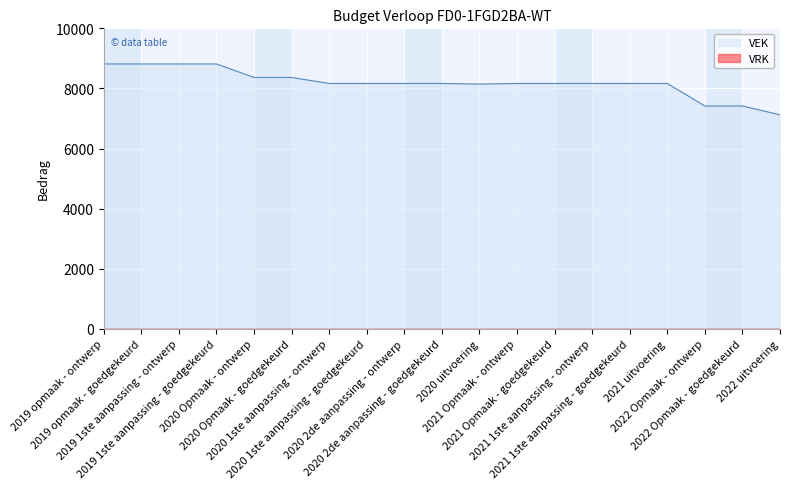

The value at 2019 1ste aanpassing - goedgekeurd is 4835. True or false?

False